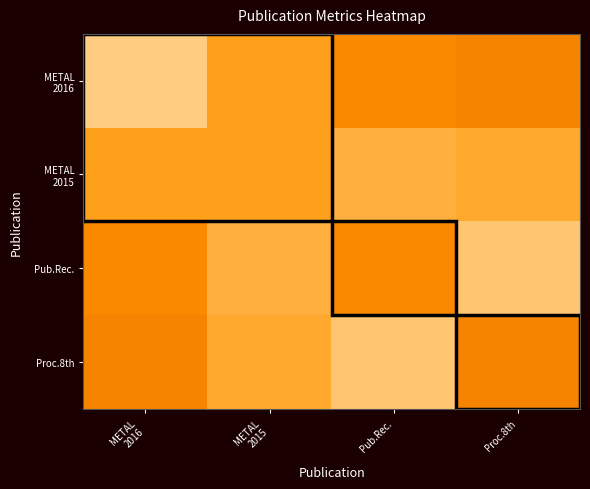

What is the total value across all series at METAL
2016?

490.0